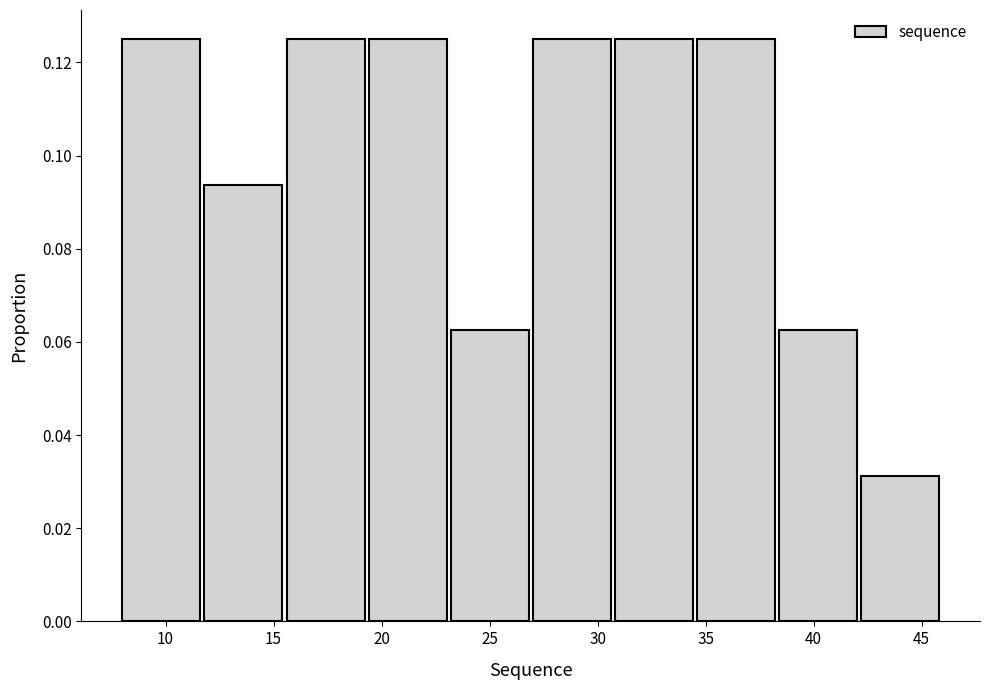

How tall is the bar that spans 38.4 to 42.2 on the x-axis? Neither the bar edges nor the heights are printed on the chart, so give them approximately, as read against the axes.

0.062